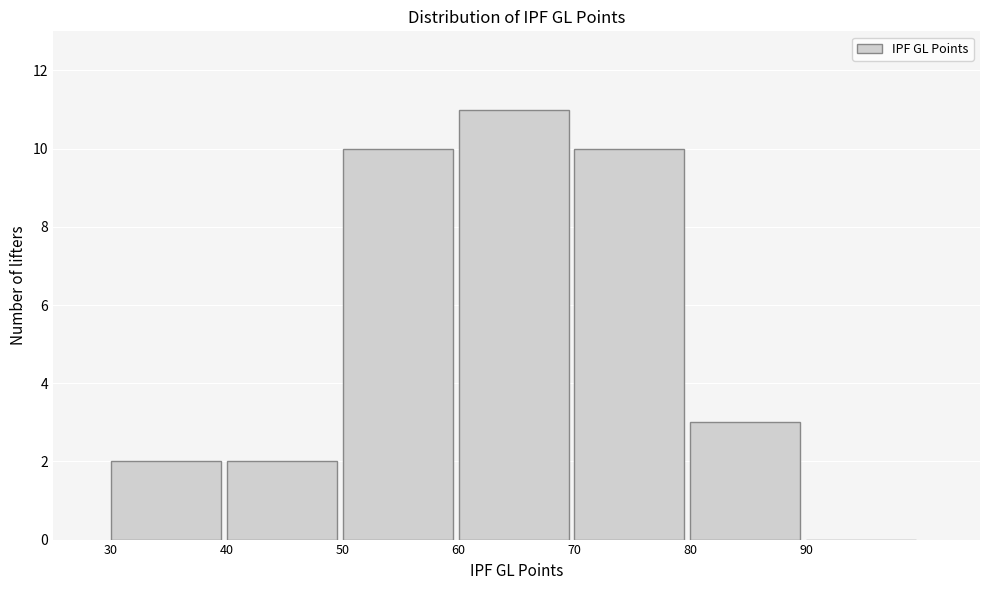

Reading left to right, list every bar in this chart as the range it spans on the x-axis followed by its height. The values are not printed on the chart, so give them approximately, as read against the axis.

30 to 40: 2
40 to 50: 2
50 to 60: 10
60 to 70: 11
70 to 80: 10
80 to 90: 3
90 to 100: 0